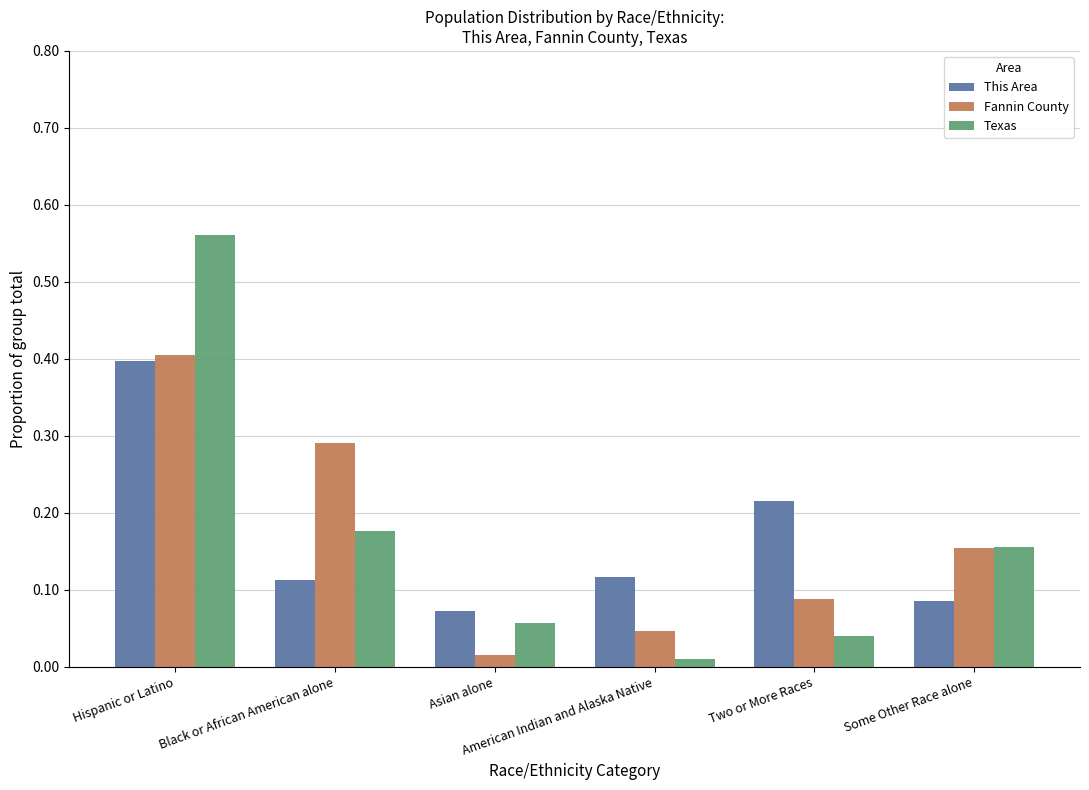

Which has a higher value, Two or More Races or Asian alone?

Two or More Races